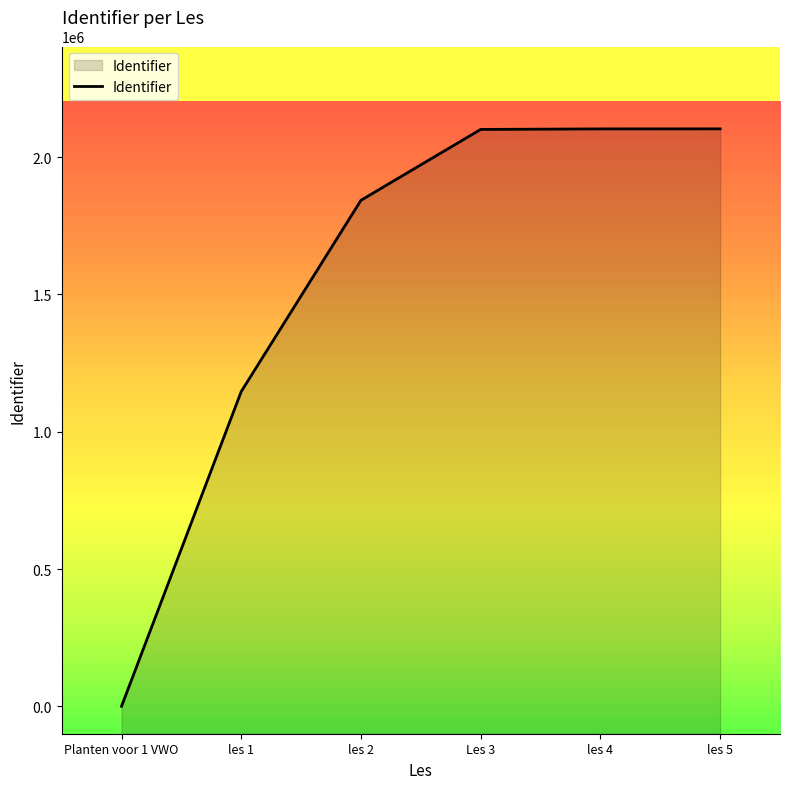

Is it true that the value at Les 3 is 3130382?

False